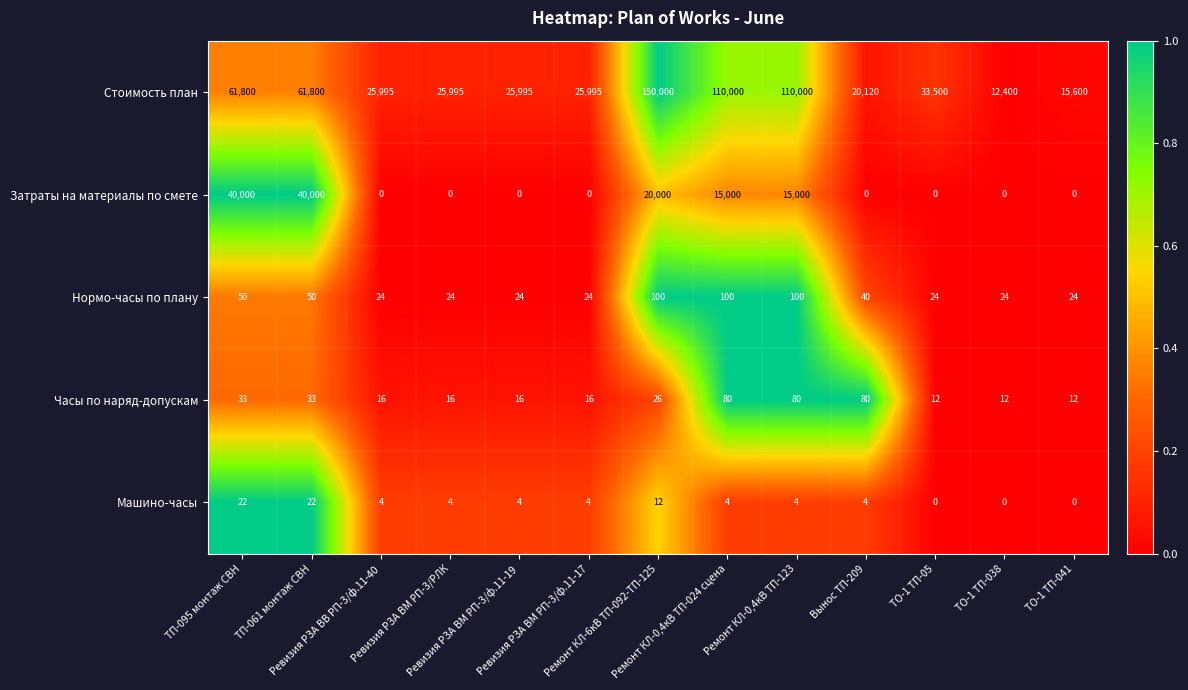

What is the sum of all Машино-часы values?

84